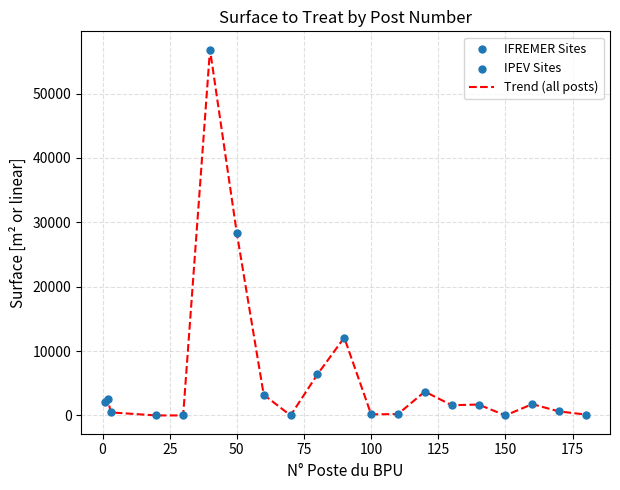

What is the maximum value shown in the chart?

56815